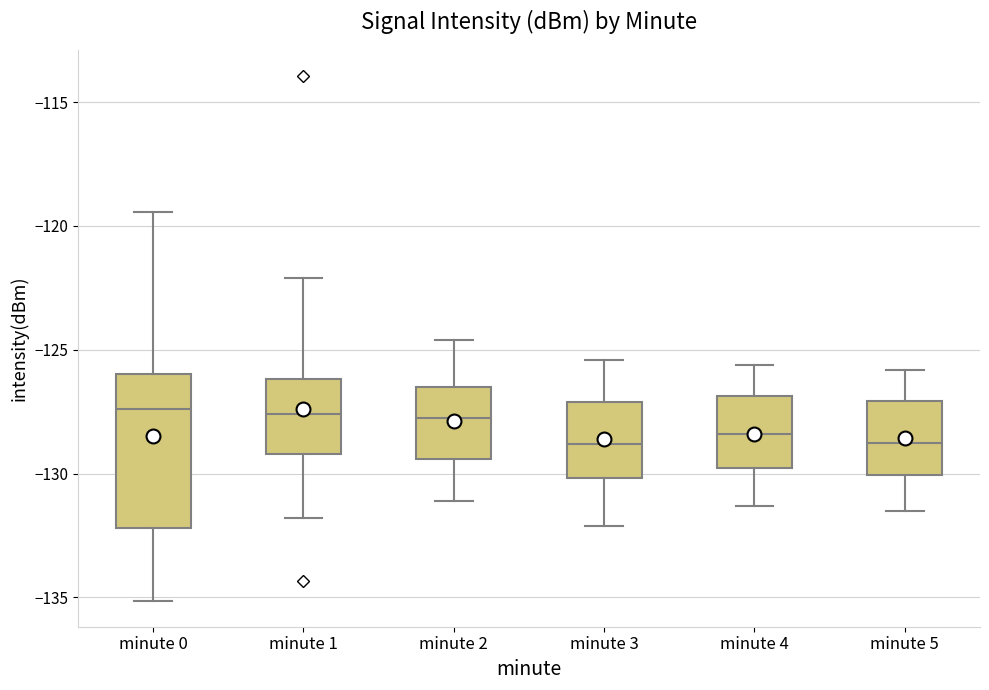

Where does the median line of the box for minute 0 sit on the y-axis? The values are not printed on the chart, so give them approximately, as read against the axis.

-127.5